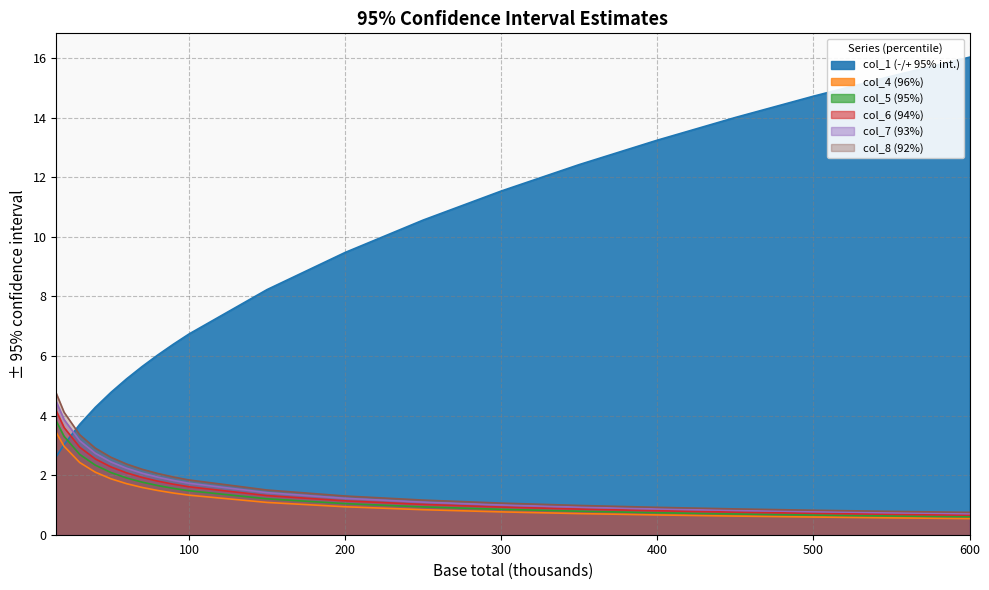

Reading right to left, list all the values displayed in this chart.

col_1 (-/+ 95% int.): 16.0	15.4	14.7	14.0	13.2	12.4	11.5	10.6	9.5	8.2	6.7	6.4	6.0	5.6	5.2	4.8	4.3	3.7	3.0	2.6
col_4 (96%): 0.7	0.7	0.7	0.8	0.8	0.9	0.9	1.0	1.1	1.3	1.6	1.7	1.8	1.9	2.1	2.3	2.5	2.9	3.6	4.2
col_5 (95%): 0.5	0.6	0.6	0.6	0.7	0.7	0.8	0.8	0.9	1.1	1.3	1.4	1.5	1.6	1.7	1.9	2.1	2.4	3.0	3.4
col_6 (94%): 0.6	0.6	0.7	0.7	0.7	0.8	0.9	0.9	1.0	1.2	1.5	1.6	1.7	1.8	1.9	2.1	2.3	2.7	3.3	3.8
col_7 (93%): 0.7	0.7	0.8	0.8	0.9	0.9	1.0	1.1	1.2	1.4	1.7	1.8	1.9	2.1	2.2	2.4	2.7	3.2	3.9	4.5
col_8 (92%): 0.8	0.8	0.8	0.9	0.9	1.0	1.1	1.2	1.3	1.5	1.8	1.9	2.1	2.2	2.4	2.6	2.9	3.4	4.1	4.7